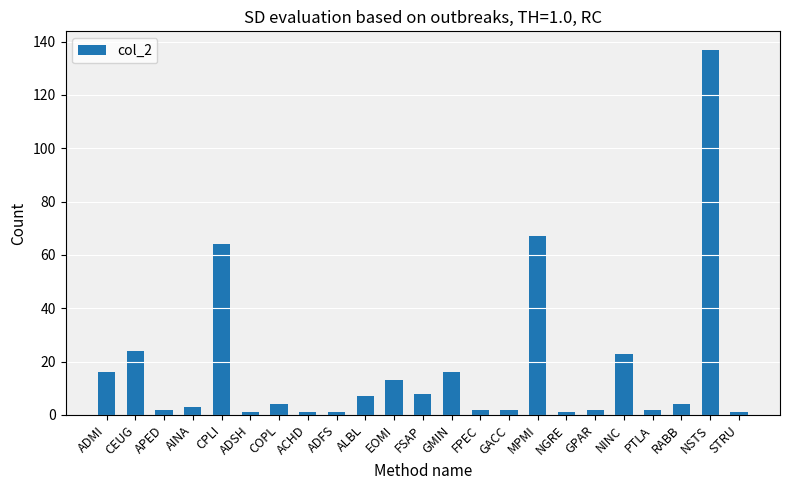

Reading right to left, extract all data points from this chart.

STRU=1	NSTS=137	RABB=4	PTLA=2	NINC=23	GPAR=2	NGRE=1	MPMI=67	GACC=2	FPEC=2	GMIN=16	FSAP=8	EOMI=13	ALBL=7	ADFS=1	ACHD=1	COPL=4	ADSH=1	CPLI=64	AINA=3	APED=2	CEUG=24	ADMI=16